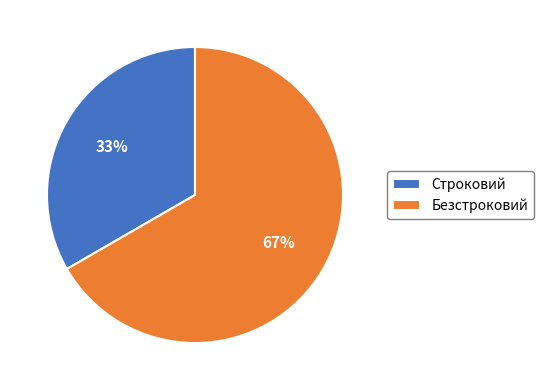

Count the number of slices in the pie.

2